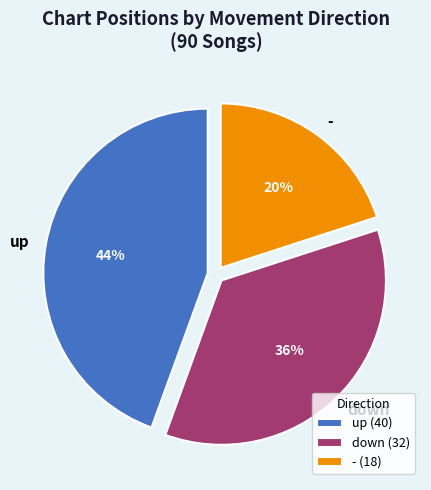

To the nearest percent, what percentage of the pie is down?

36%